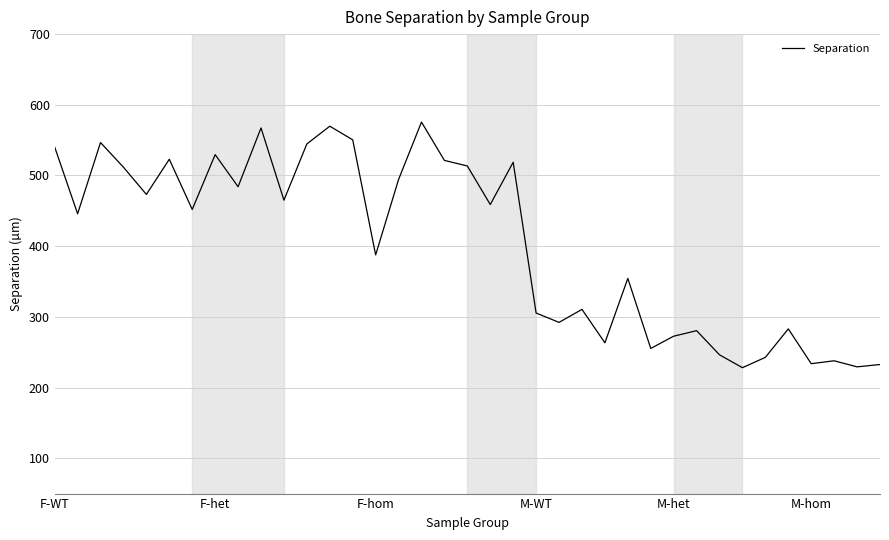

Does the chart have visible grid lines?

Yes